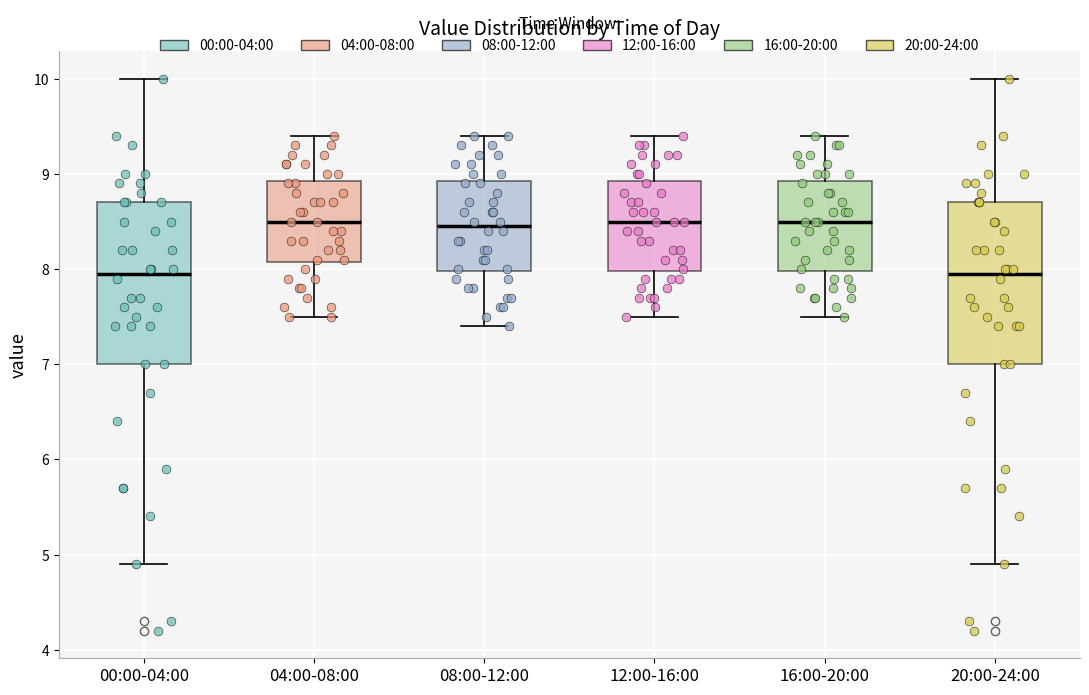

Reading left to right, read every box against the y-axis: the position of its median line, the range the box covers, and the ends of its whiskers. The values are not printed on the chart, so give them approximately, as read against the axis.

00:00-04:00: median 8.0, box 7.0 to 8.7, whiskers 4.9 to 10.0
04:00-08:00: median 8.5, box 8.1 to 8.9, whiskers 7.5 to 9.4
08:00-12:00: median 8.5, box 8.0 to 8.9, whiskers 7.4 to 9.4
12:00-16:00: median 8.5, box 8.0 to 8.9, whiskers 7.5 to 9.4
16:00-20:00: median 8.5, box 8.0 to 8.9, whiskers 7.5 to 9.4
20:00-24:00: median 8.0, box 7.0 to 8.7, whiskers 4.9 to 10.0